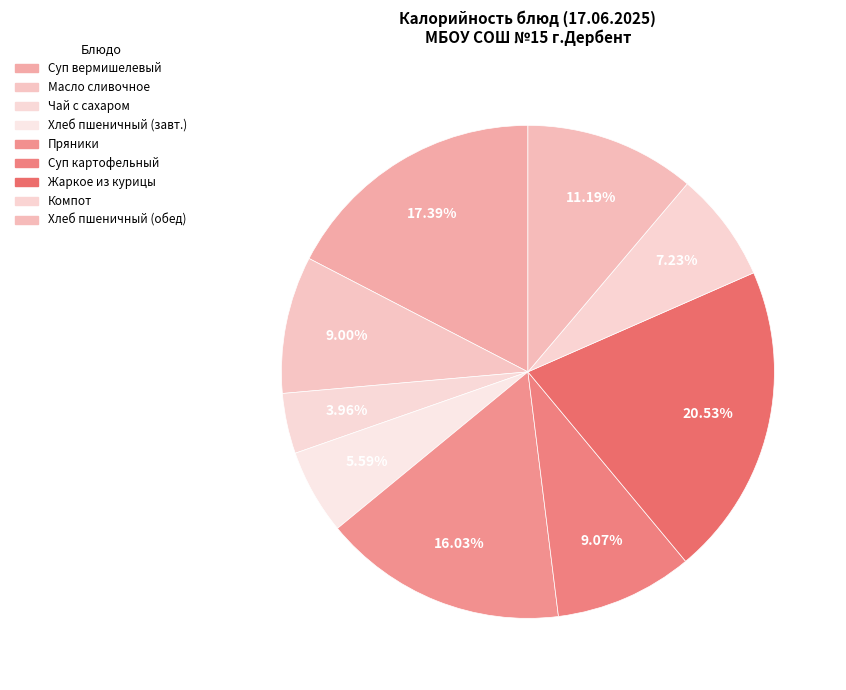

Which slice is the smallest?

Чай с сахаром